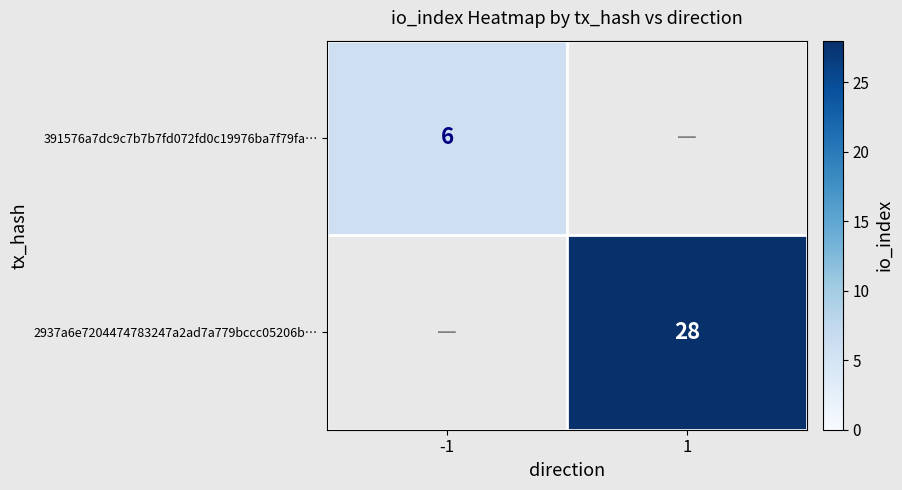

Is it true that 391576a7dc9c7b7b7fd072fd0c19976ba7f79fa… equals 2 at -1?

False